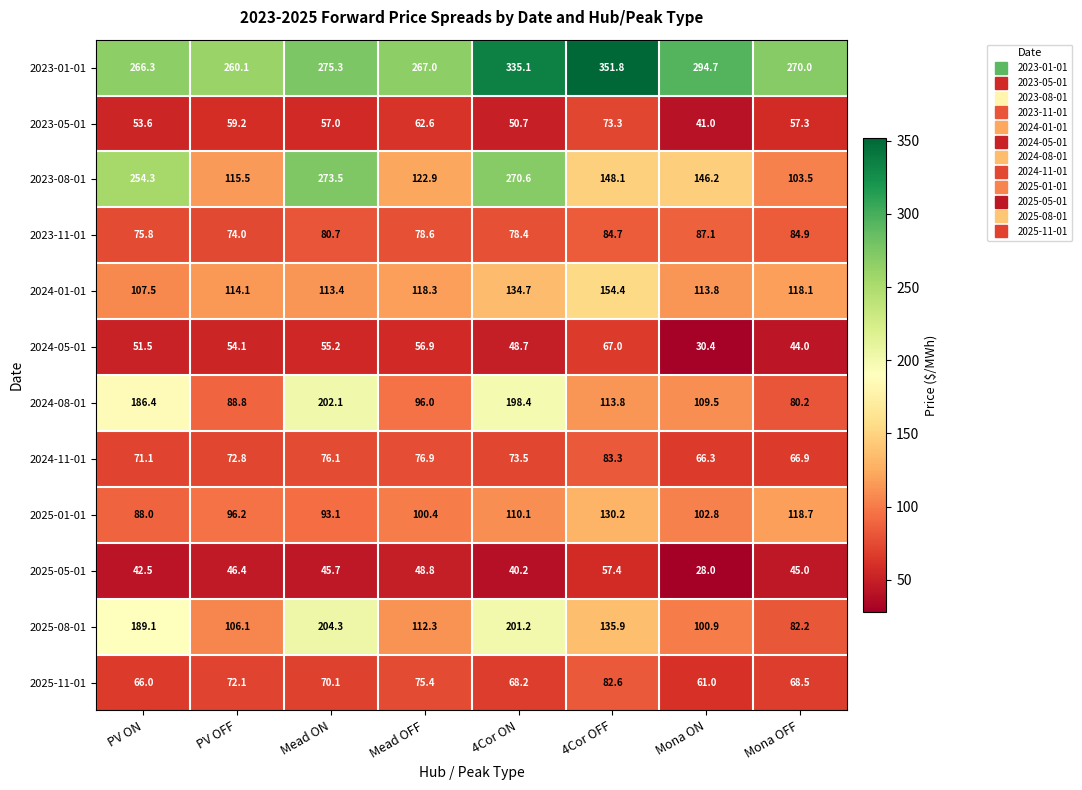

Which series has the largest range (max minus min)?

2023-08-01